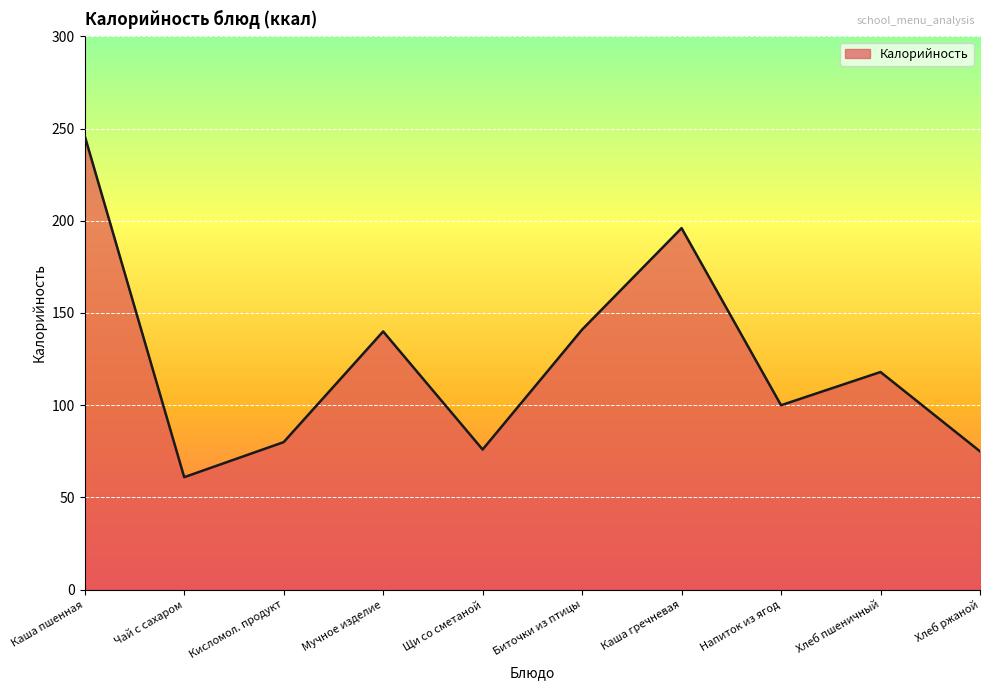

True or false: there are more than 1 points higher than both neighbors.

True